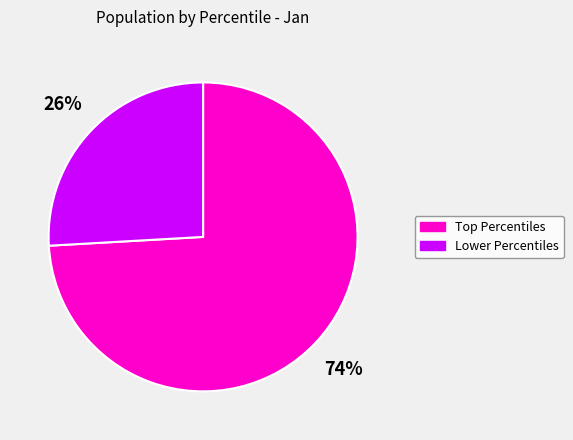

Is there any slice that represents more than half of the pie?

Yes